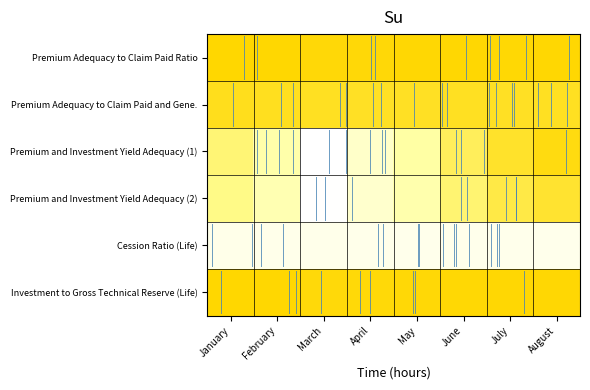

What is the total value across all series at June?

4.7